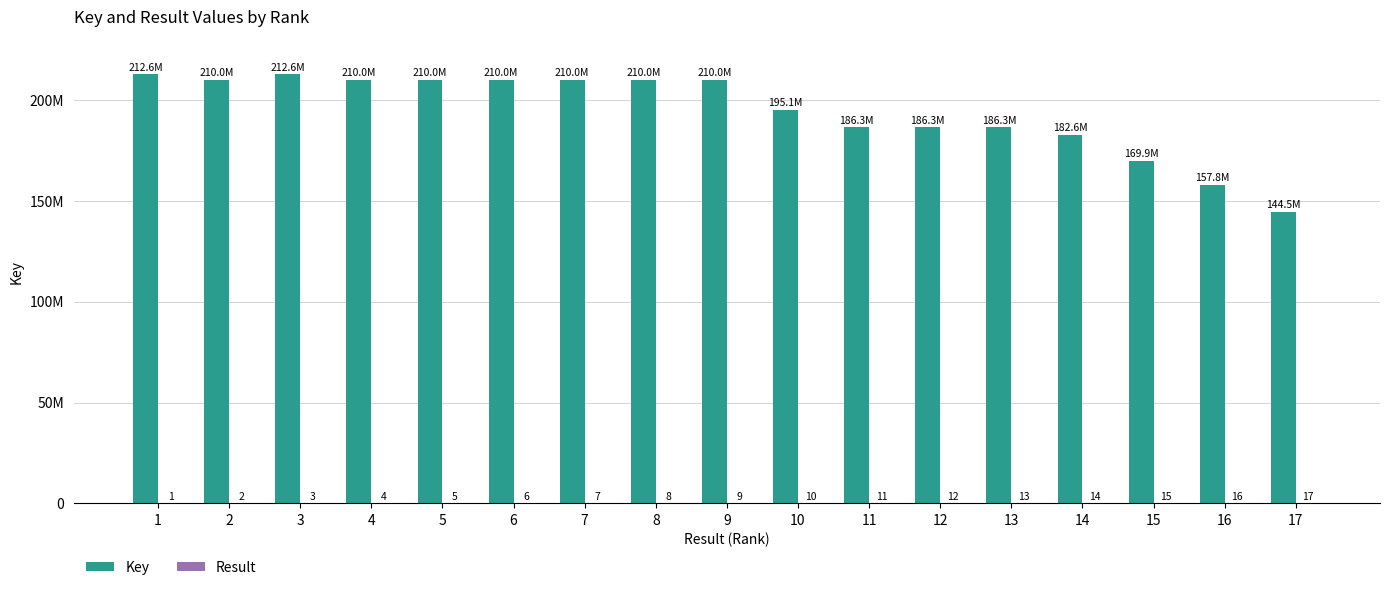

Rank the series by their average value, from lowest to highest.

Result, Key